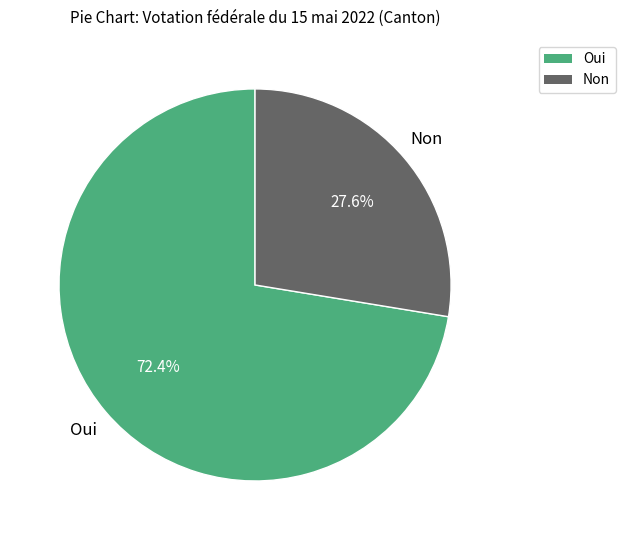

Which slice is the largest?

Oui